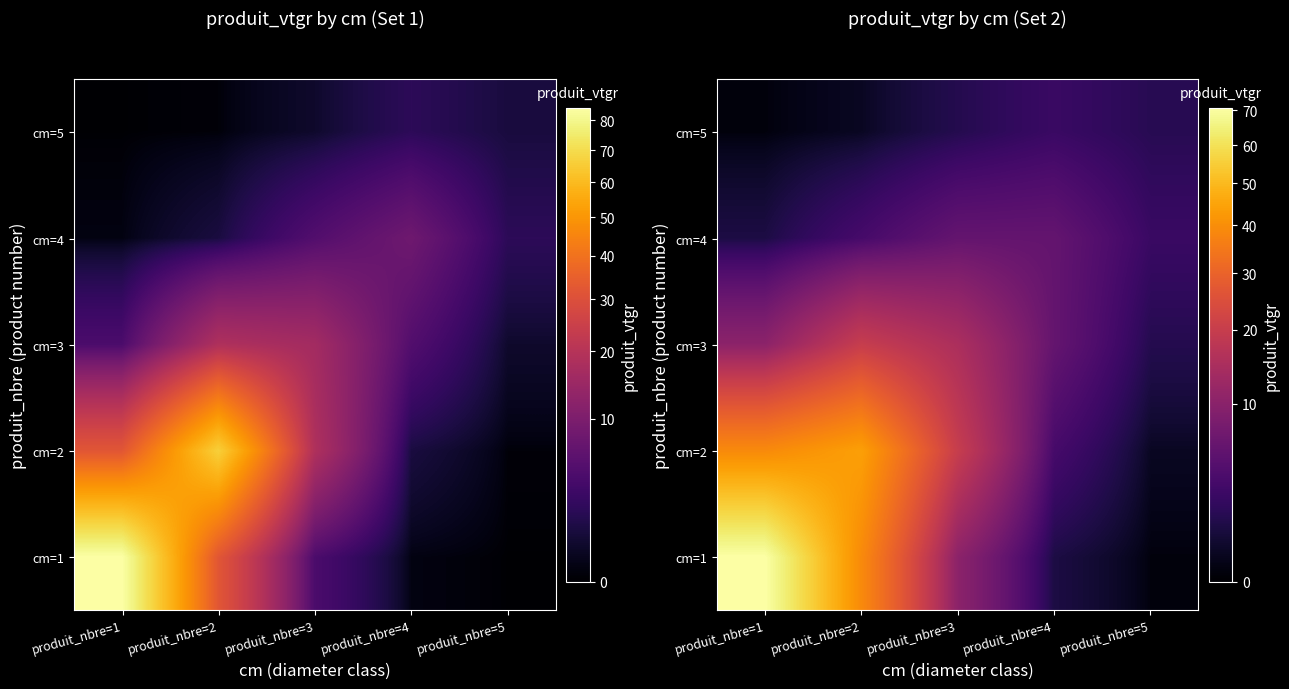

What is the maximum value for cm=2?

43.9